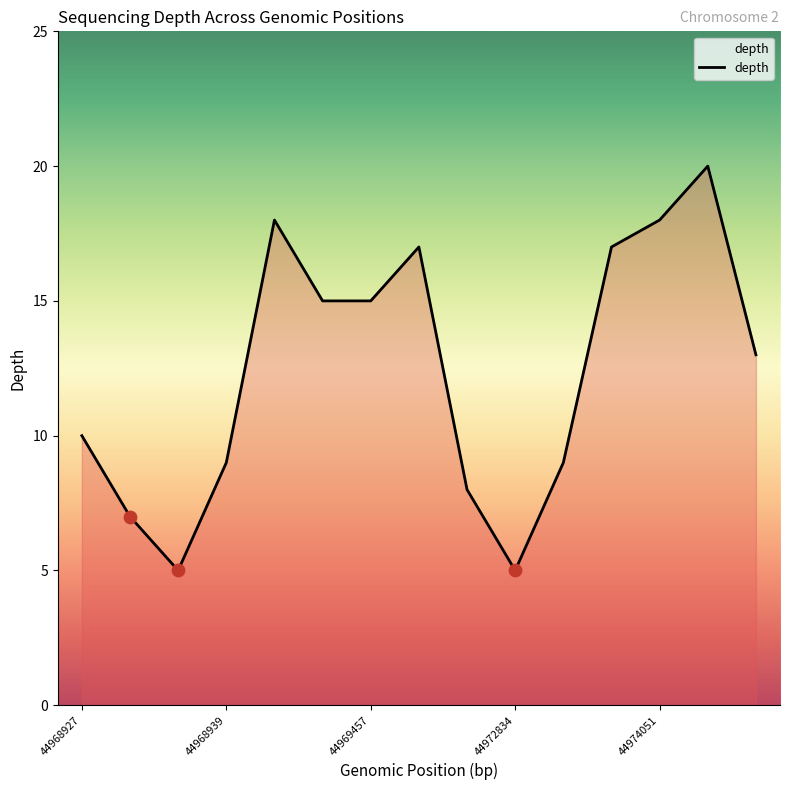

What is the difference between the maximum and minimum values?

15